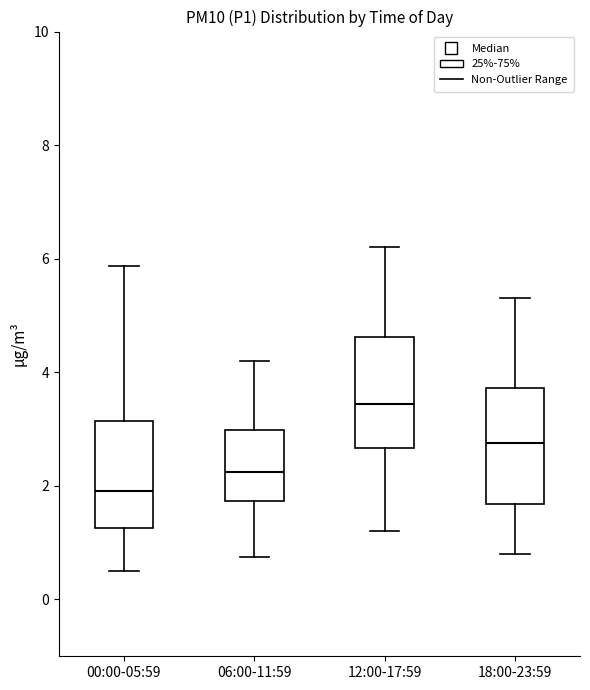

Which box has the lowest median line?

00:00-05:59